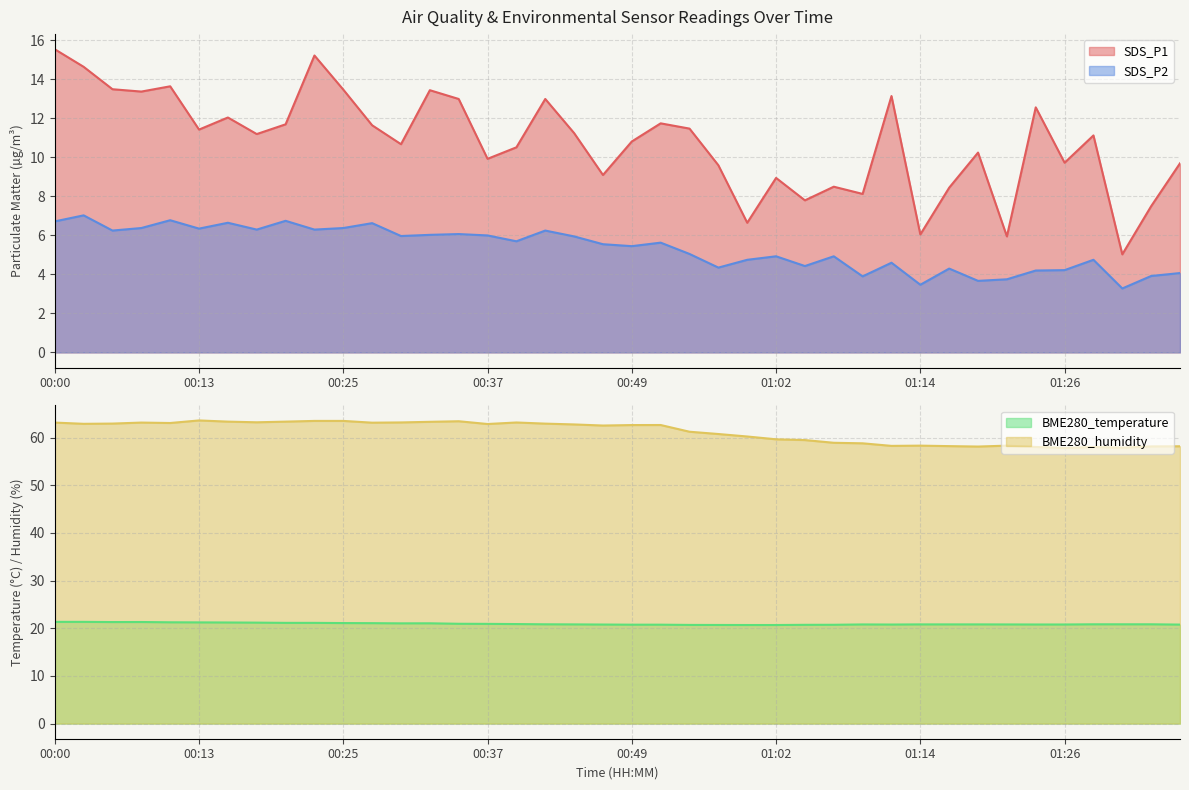

Reading left to right, what are all the values shown in this chart?

SDS_P1: 15.6	14.7	13.5	13.4	13.7	11.4	12.1	11.2	11.7	15.2	13.5	11.7	10.7	13.4	13.0	9.9	10.5	13.0	11.2	9.1	10.8	11.8	11.5	9.6	6.7	8.9	7.8	8.5	8.1	13.2	6.0	8.4	10.2	6.0	12.6	9.7	11.1	5.0	7.5	9.7
SDS_P2: 6.7	7.0	6.2	6.4	6.8	6.3	6.7	6.3	6.8	6.3	6.4	6.6	6.0	6.0	6.1	6.0	5.7	6.2	6.0	5.5	5.5	5.6	5.0	4.3	4.8	4.9	4.4	4.9	3.9	4.6	3.5	4.3	3.7	3.8	4.2	4.2	4.8	3.3	3.9	4.1
BME280_temperature: 21.3	21.3	21.3	21.3	21.2	21.2	21.2	21.2	21.1	21.1	21.1	21.1	21.0	21.0	20.9	20.9	20.9	20.8	20.8	20.8	20.8	20.8	20.7	20.7	20.7	20.7	20.7	20.7	20.8	20.8	20.8	20.8	20.8	20.8	20.8	20.8	20.8	20.8	20.8	20.8
BME280_humidity: 63.2	62.9	63.0	63.2	63.1	63.6	63.4	63.2	63.4	63.5	63.5	63.1	63.2	63.3	63.4	62.9	63.2	62.9	62.8	62.5	62.6	62.6	61.2	60.8	60.2	59.6	59.5	58.9	58.8	58.3	58.3	58.2	58.1	58.3	58.0	57.9	58.0	57.9	58.2	58.2